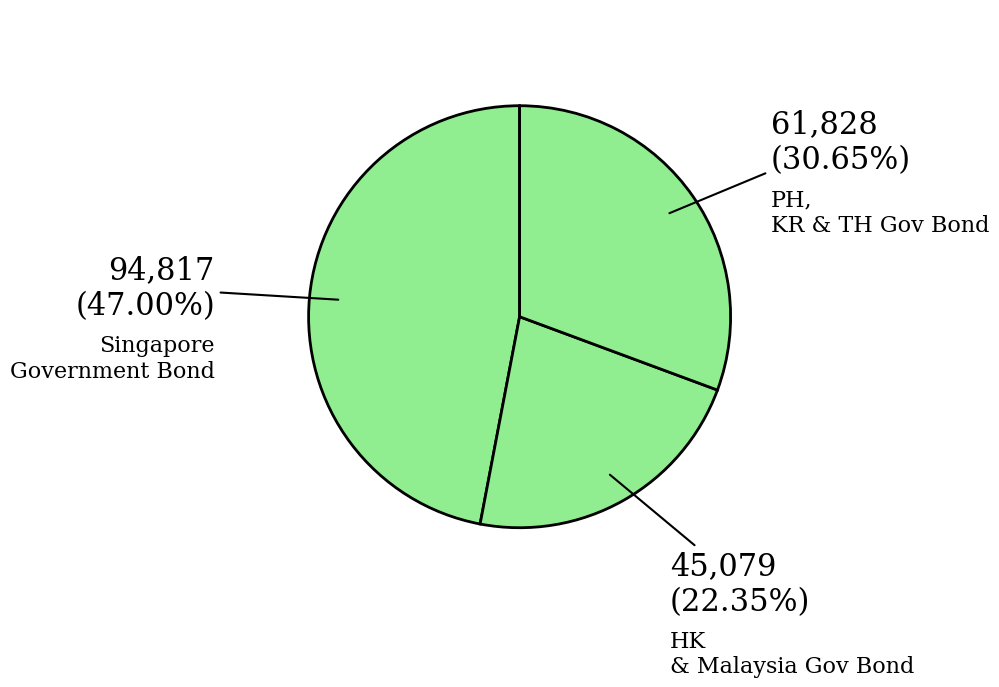

Is there any slice that represents more than half of the pie?

No